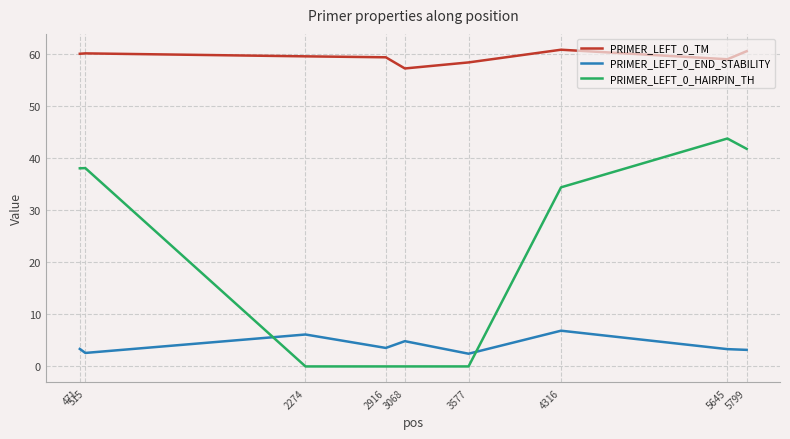

Is it true that PRIMER_LEFT_0_TM equals 92.7 at 5645?

False